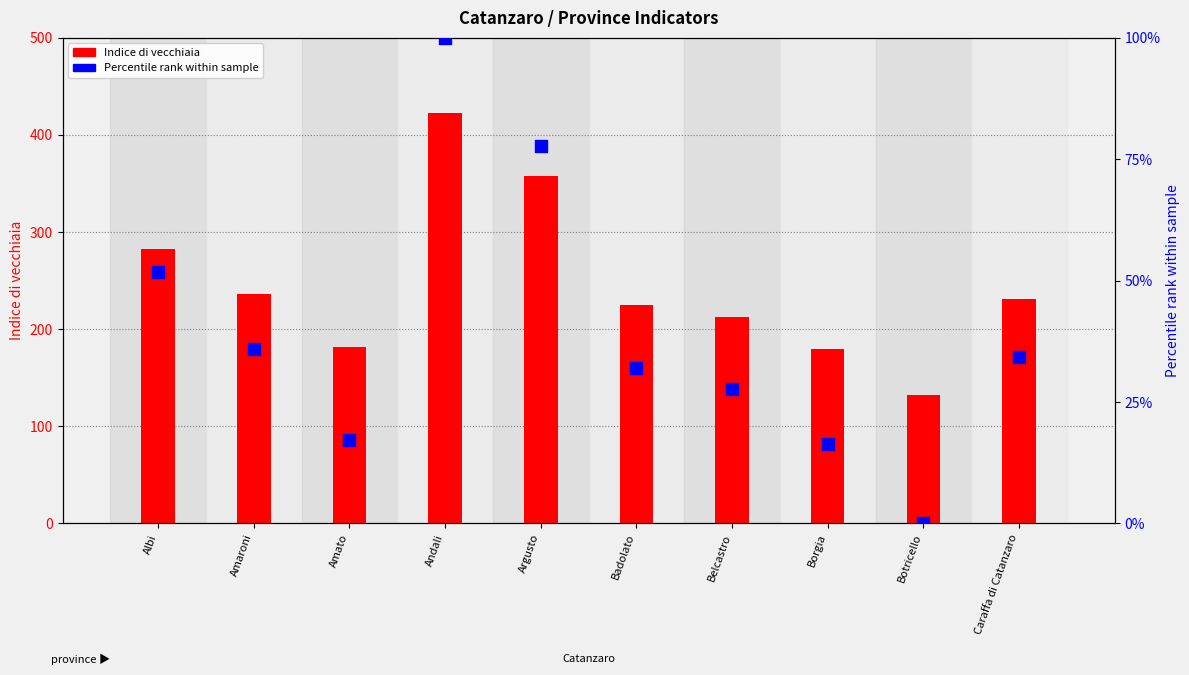

Which series contains the lowest Y value?

Percentile rank (Indice di vecchiaia)